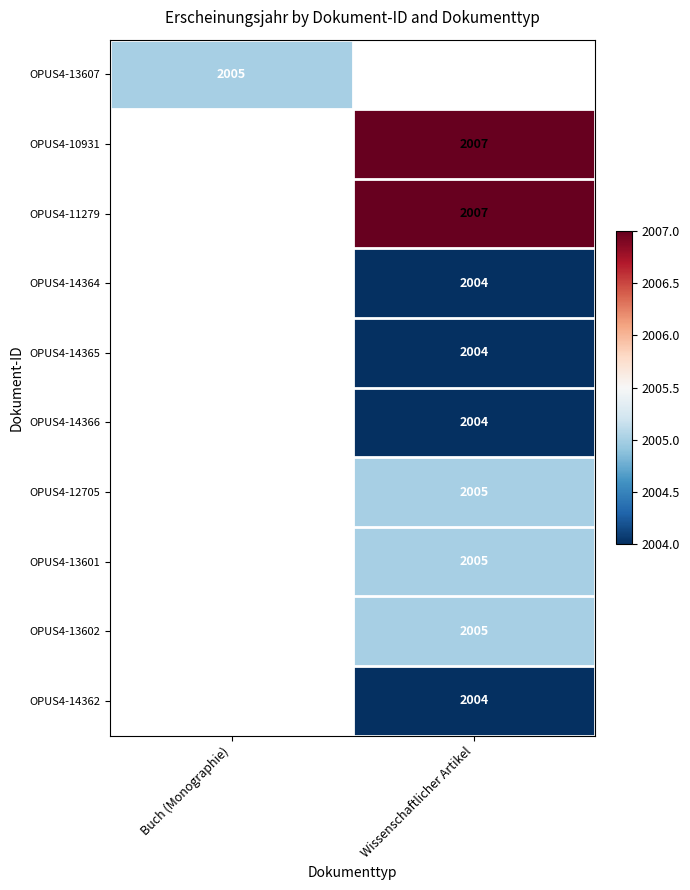

The OPUS4-12705 series shows 888 at Wissenschaftlicher Artikel. True or false?

False